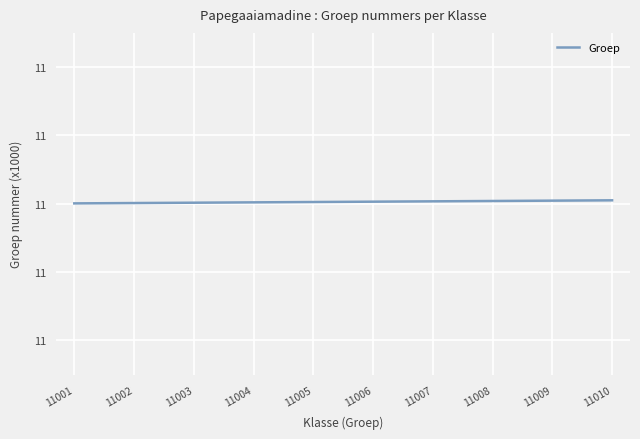

The value at 11003 is 11.0. True or false?

True